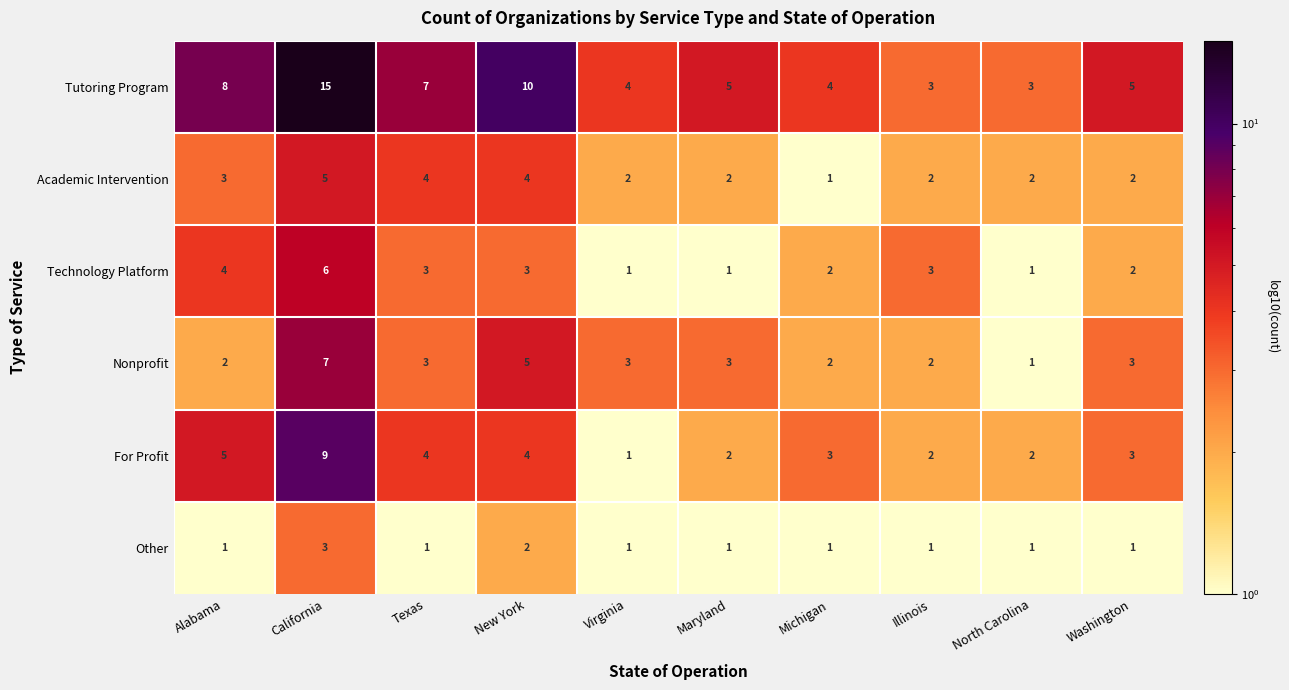

The value of Nonprofit at Illinois is 2. True or false?

True